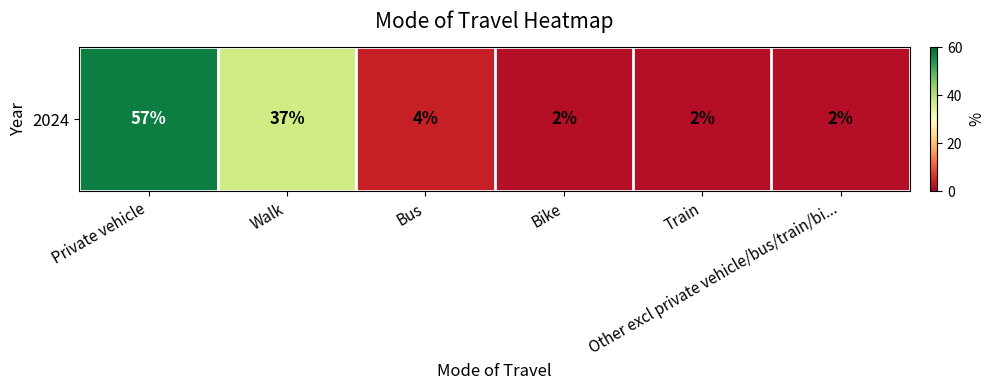

Count the number of data series in this chart.

1